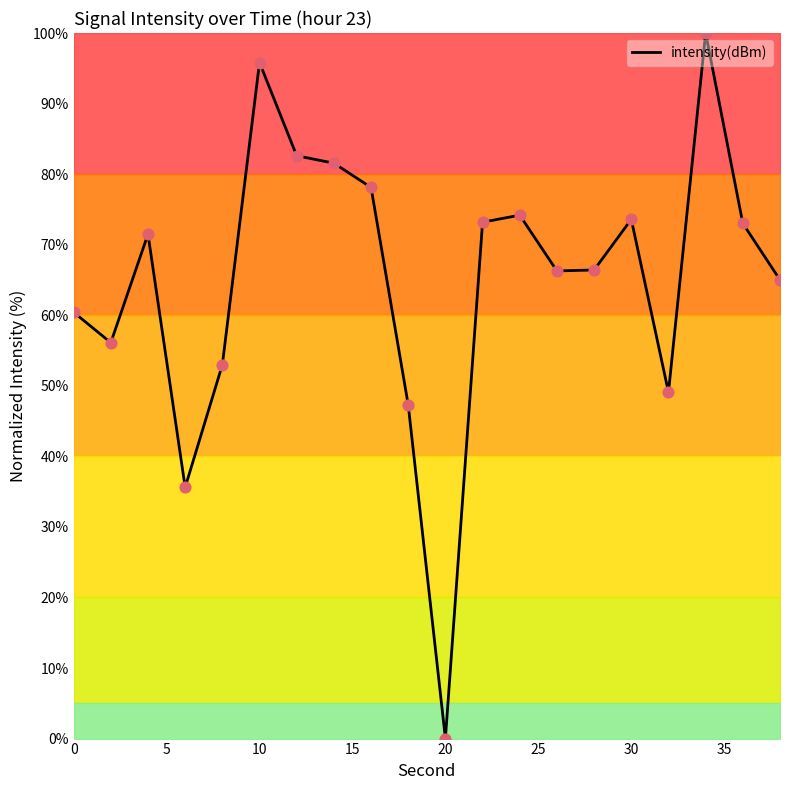

What is the greatest value displayed?

100.0